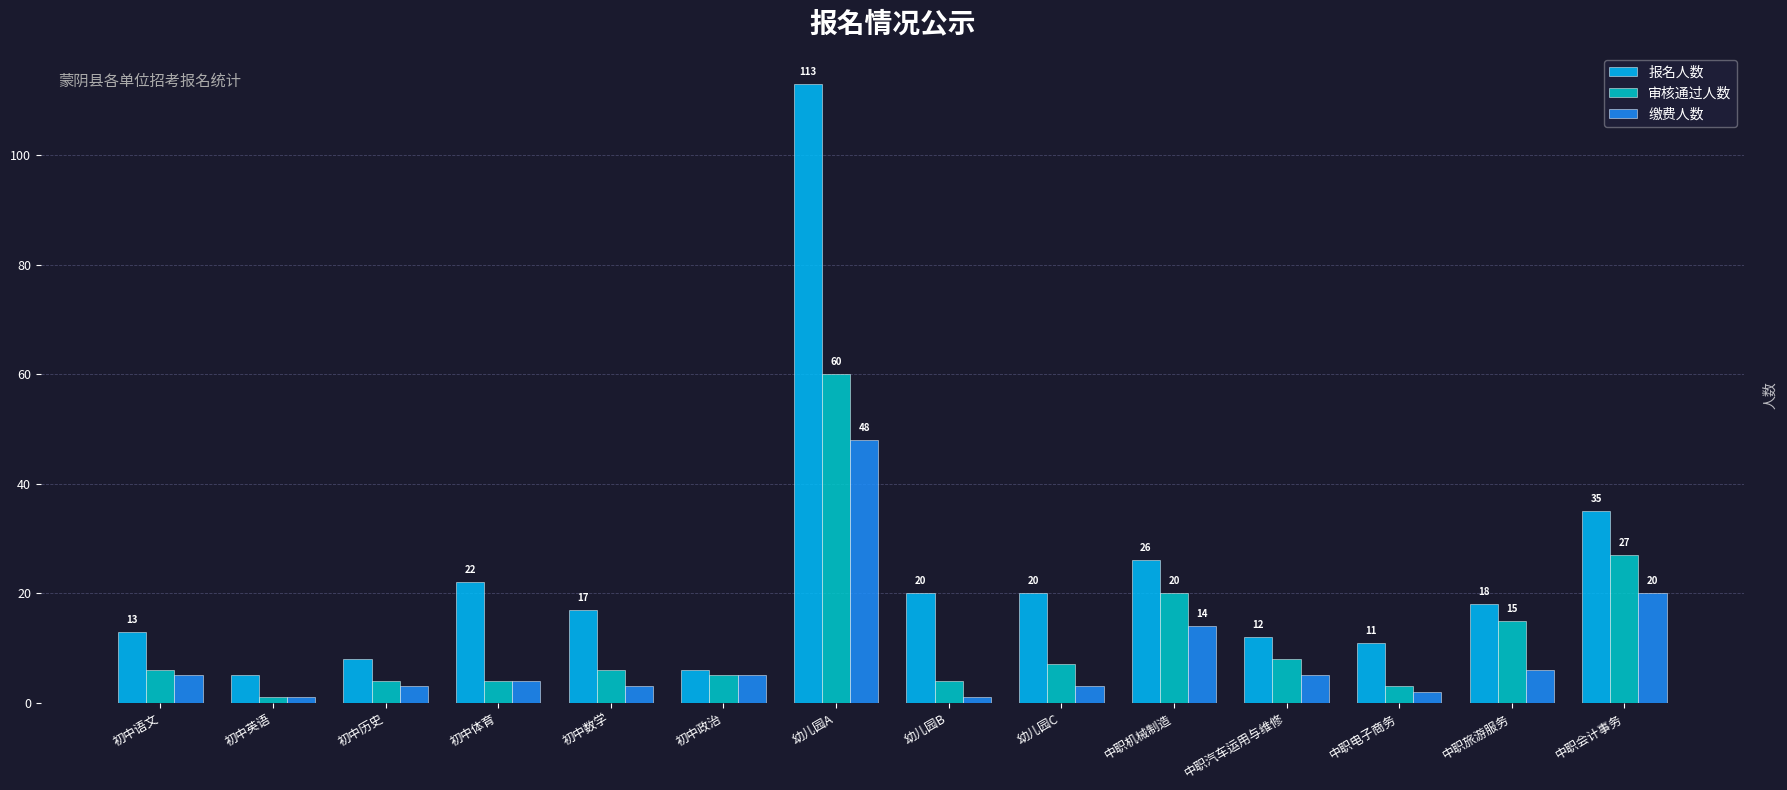

Reading left to right, extract all data points from this chart.

报名人数: 初中语文=13	初中英语=5	初中历史=8	初中体育=22	初中数学=17	初中政治=6	幼儿园A=113	幼儿园B=20	幼儿园C=20	中职机械制造=26	中职汽车运用与维修=12	中职电子商务=11	中职旅游服务=18	中职会计事务=35
审核通过人数: 初中语文=6	初中英语=1	初中历史=4	初中体育=4	初中数学=6	初中政治=5	幼儿园A=60	幼儿园B=4	幼儿园C=7	中职机械制造=20	中职汽车运用与维修=8	中职电子商务=3	中职旅游服务=15	中职会计事务=27
缴费人数: 初中语文=5	初中英语=1	初中历史=3	初中体育=4	初中数学=3	初中政治=5	幼儿园A=48	幼儿园B=1	幼儿园C=3	中职机械制造=14	中职汽车运用与维修=5	中职电子商务=2	中职旅游服务=6	中职会计事务=20